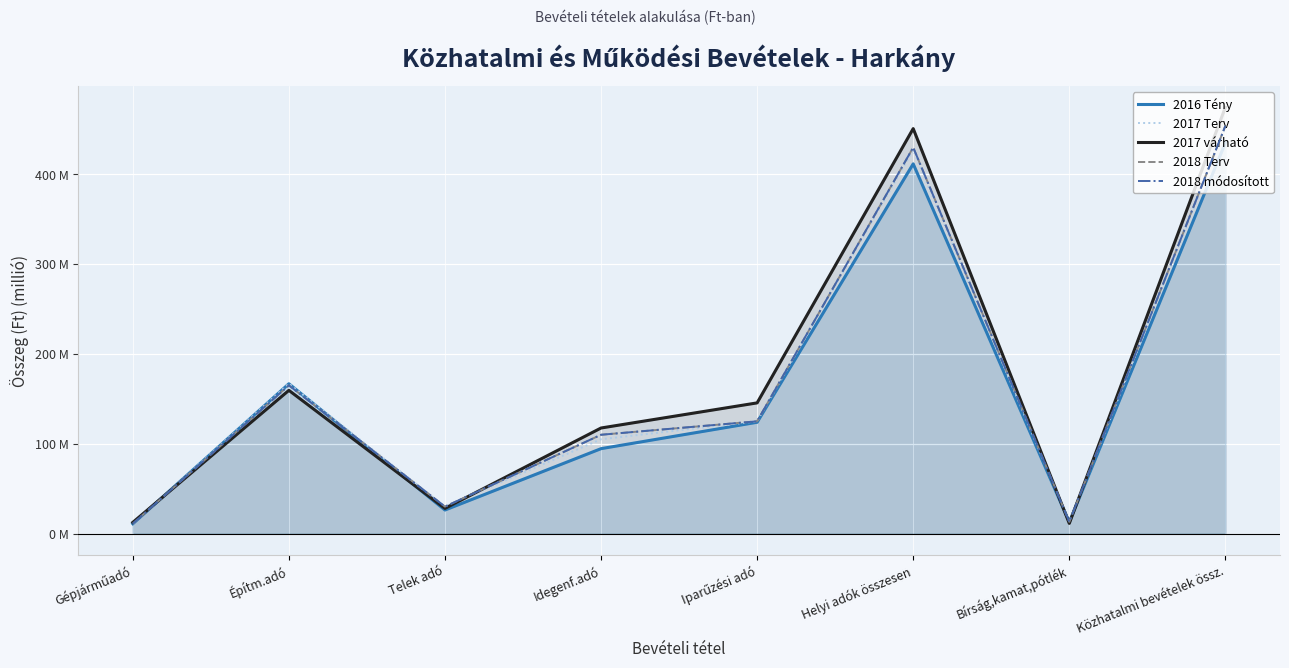

Reading right to left, what are all the values shown in this chart?

2016 Tény: Közhatalmi bevételek össz.=435.2	Bírság,kamat,pótlék=12.6	Helyi adók összesen=411.7	Iparűzési adó=123.9	Idegenf.adó=94.5	Telek adó=26.2	Építm.adó=166.8	Gépjárműadó=10.9
2017 Terv: Közhatalmi bevételek össz.=451.0	Bírság,kamat,pótlék=13.0	Helyi adók összesen=427.0	Iparűzési adó=125.0	Idegenf.adó=105.0	Telek adó=30.0	Építm.adó=167.0	Gépjárműadó=11.0
2017 várható: Közhatalmi bevételek össz.=474.7	Bírság,kamat,pótlék=11.3	Helyi adók összesen=451.0	Iparűzési adó=145.5	Idegenf.adó=117.5	Telek adó=28.0	Építm.adó=159.5	Gépjárműadó=12.4
2018 Terv: Közhatalmi bevételek össz.=454.0	Bírság,kamat,pótlék=13.0	Helyi adók összesen=430.0	Iparűzési adó=125.0	Idegenf.adó=110.0	Telek adó=30.0	Építm.adó=165.0	Gépjárműadó=11.0
2018 módosított: Közhatalmi bevételek össz.=454.0	Bírság,kamat,pótlék=13.0	Helyi adók összesen=430.0	Iparűzési adó=125.0	Idegenf.adó=110.0	Telek adó=30.0	Építm.adó=165.0	Gépjárműadó=11.0